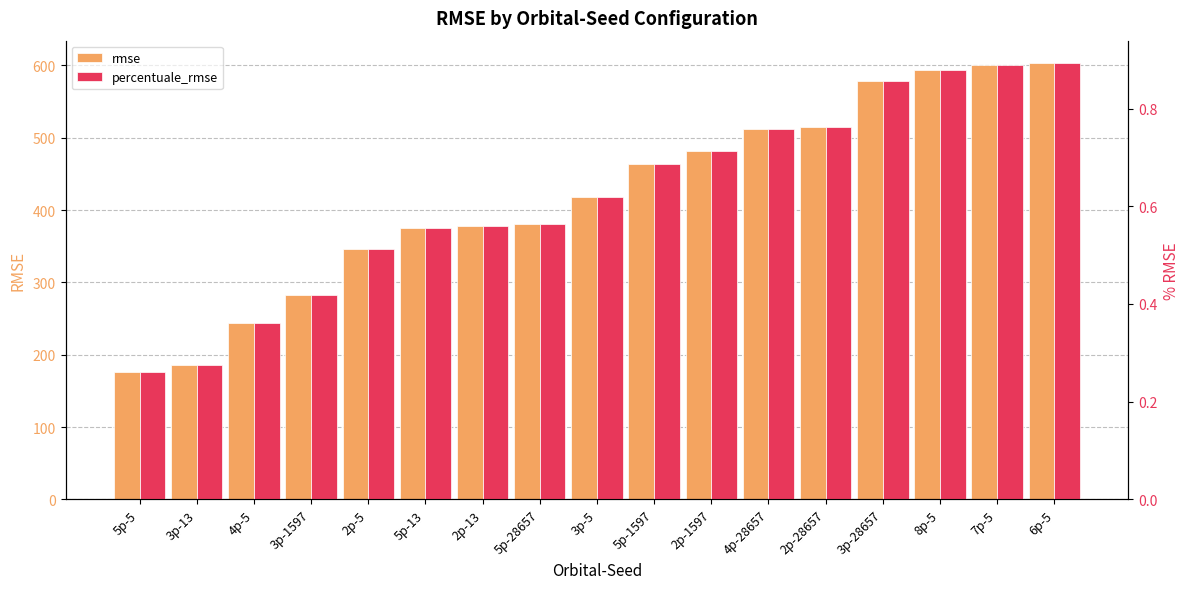

What is the difference between the maximum and minimum values in the percentuale_rmse series?

0.6